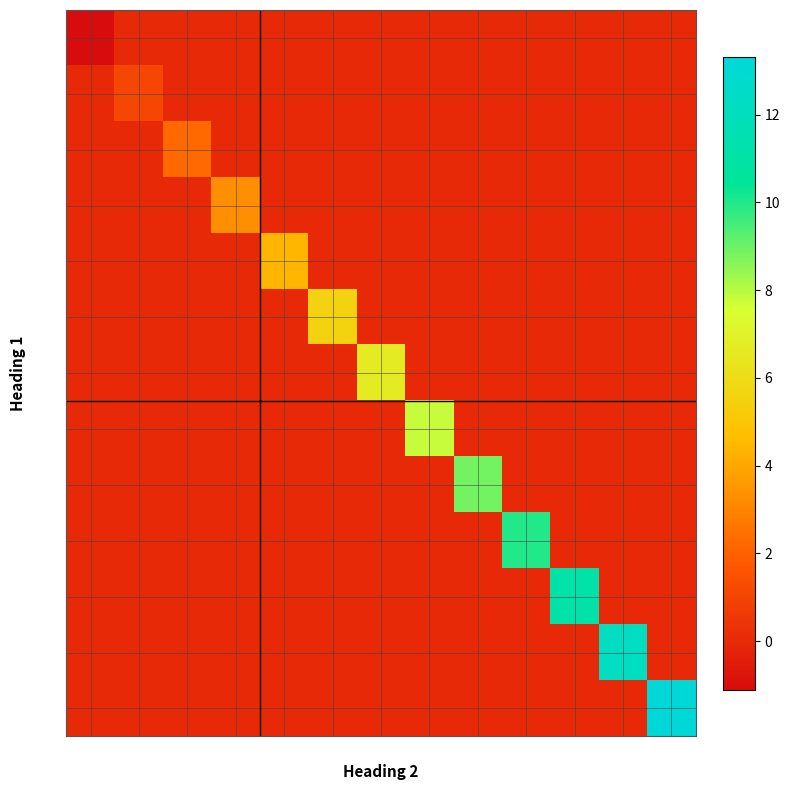

What is the difference between the highest and lowest values at 1?

1.1